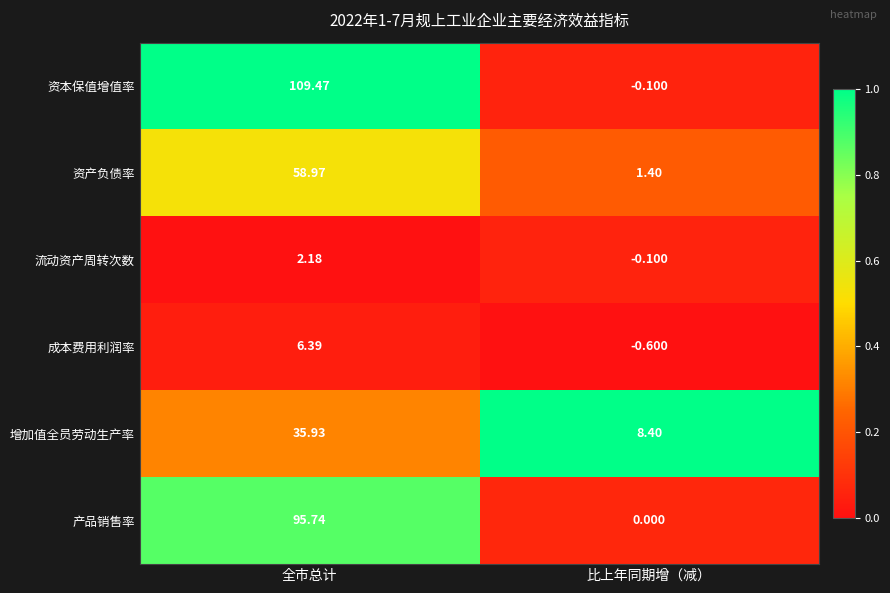

How many distinct data groups are displayed?

6